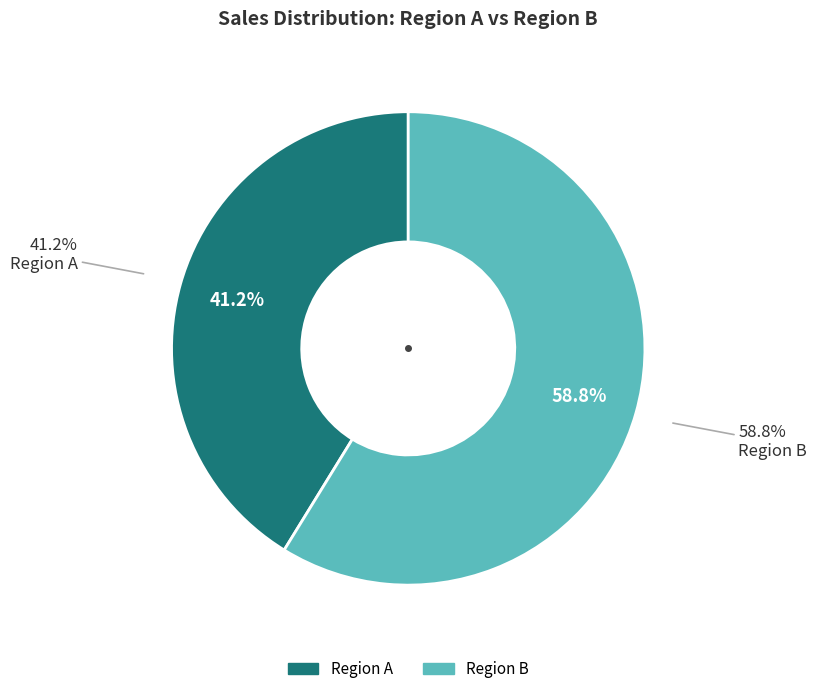

To the nearest percent, what portion does 5200 represent?

10%